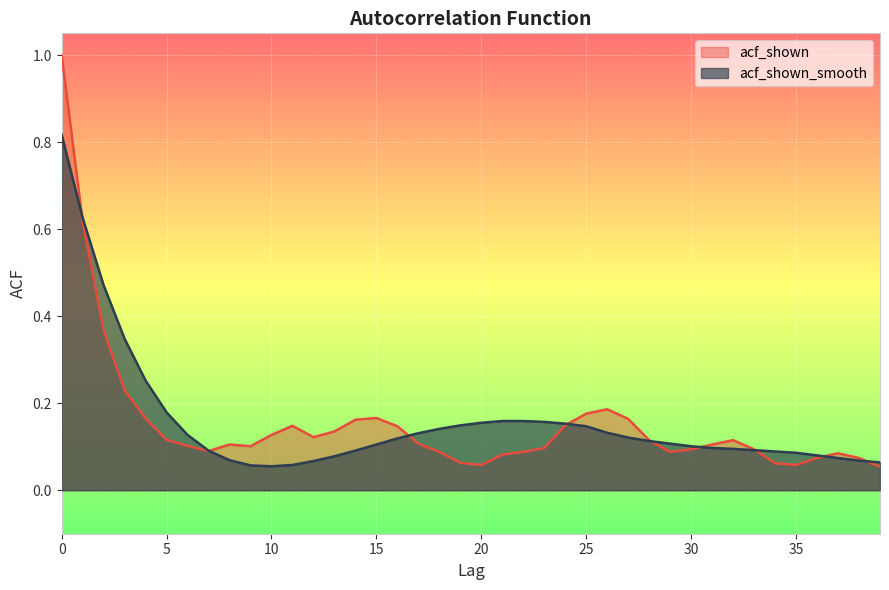

What is the difference between the second highest and minimum values in the acf_shown series?

0.6